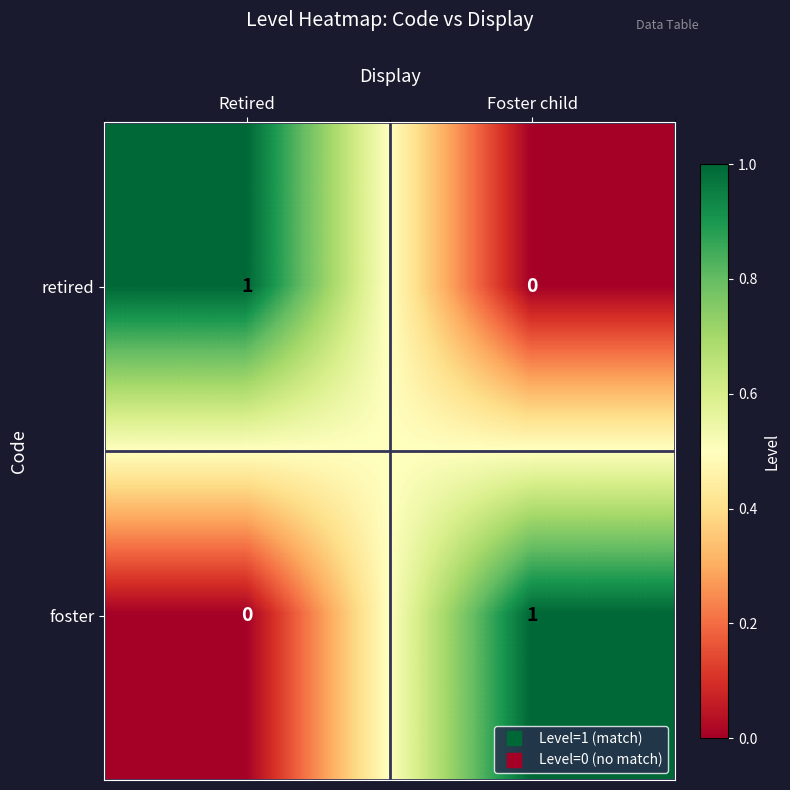

Reading left to right, transcribe all the data shown in this chart.

retired: Retired=1	Foster child=0
foster: Retired=0	Foster child=1